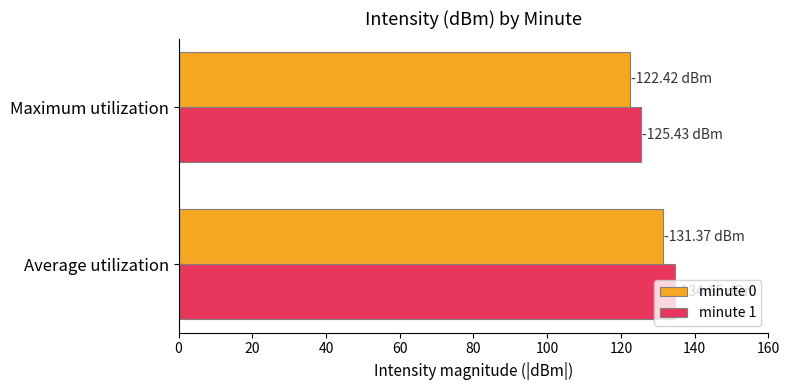

Which series has the largest total across all categories?

minute 1